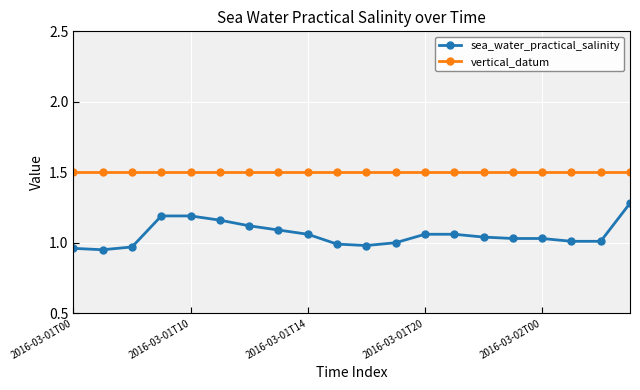

What is the difference between the maximum and minimum values in the sea_water_practical_salinity series?

0.3